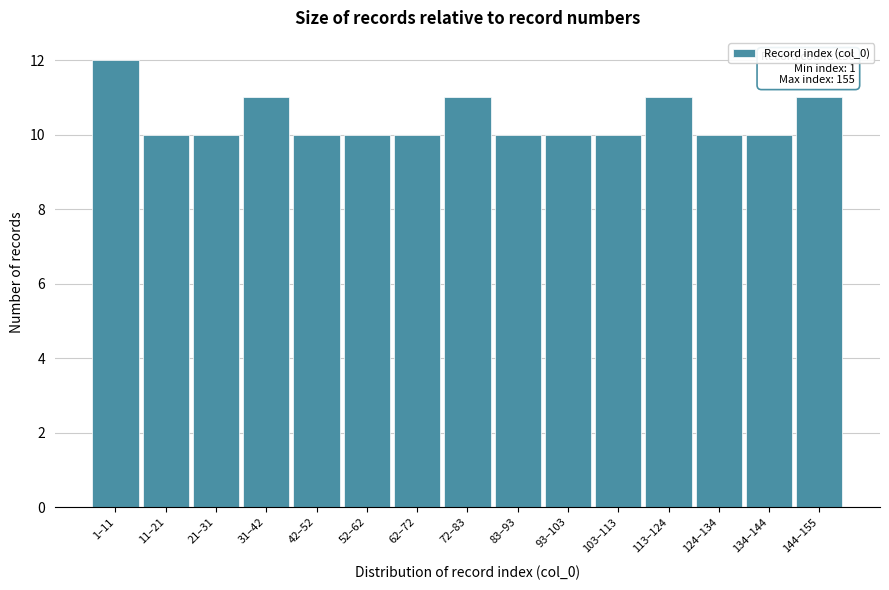

Reading left to right, list all the values displayed in this chart.

12	10	10	11	10	10	10	11	10	10	10	11	10	10	11